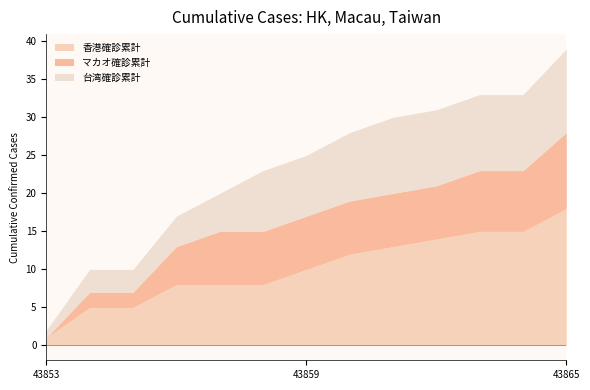

True or false: 香港確診累計 and 台湾確診累計 cross at least once.

False